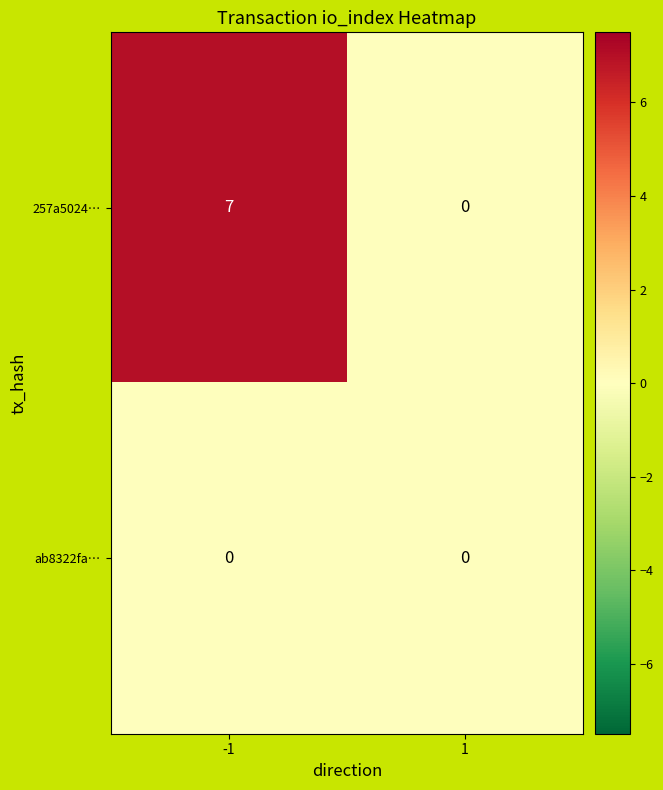

Rank the series by their average value, from highest to lowest.

257a5024…, ab8322fa…